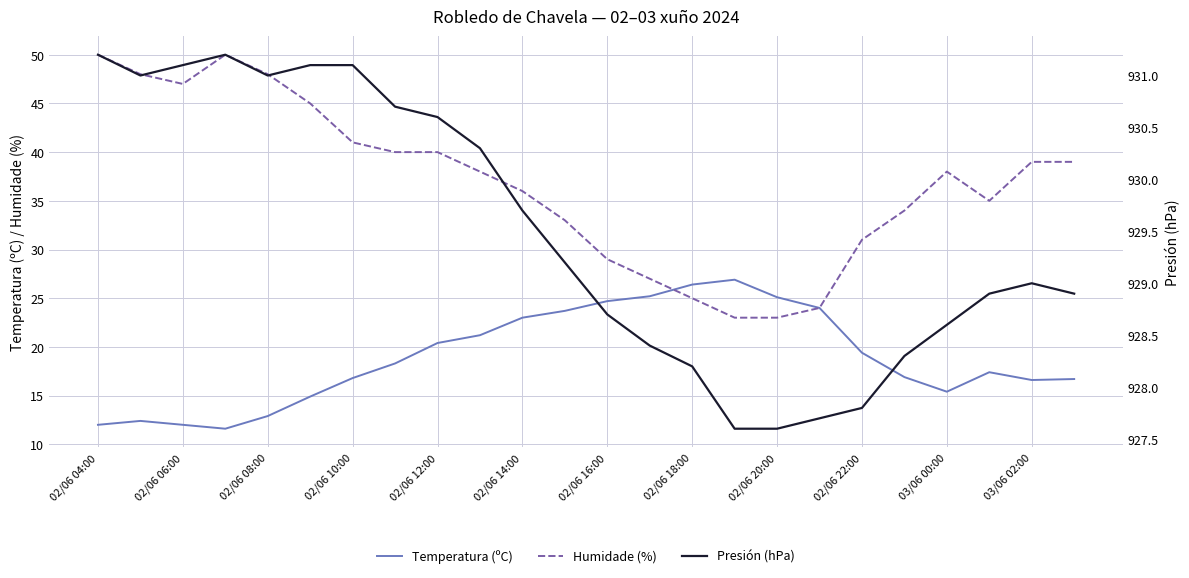

Where is Humidade (%) nearest to the value 36?

02/06 14:00